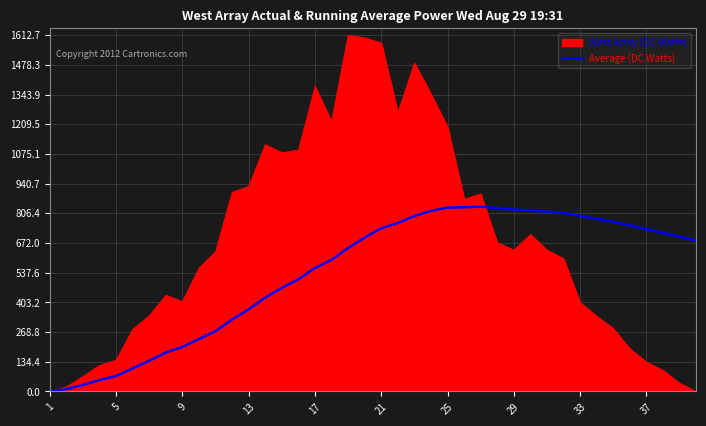

How many lines are shown in the chart?

2